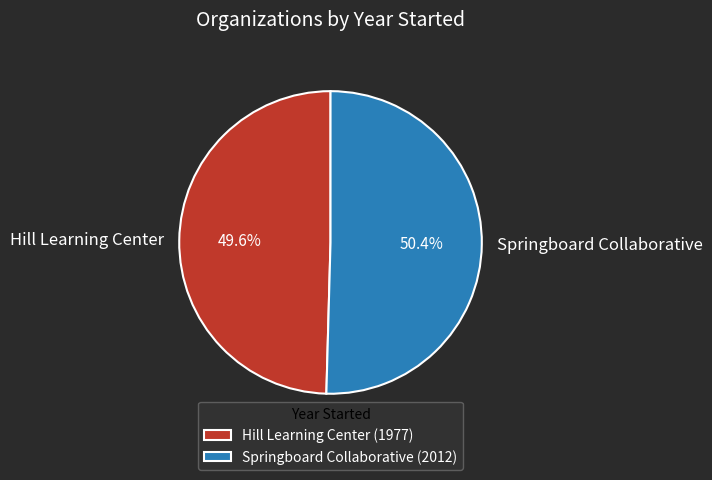

What is the smallest slice in the pie chart?

Hill Learning Center